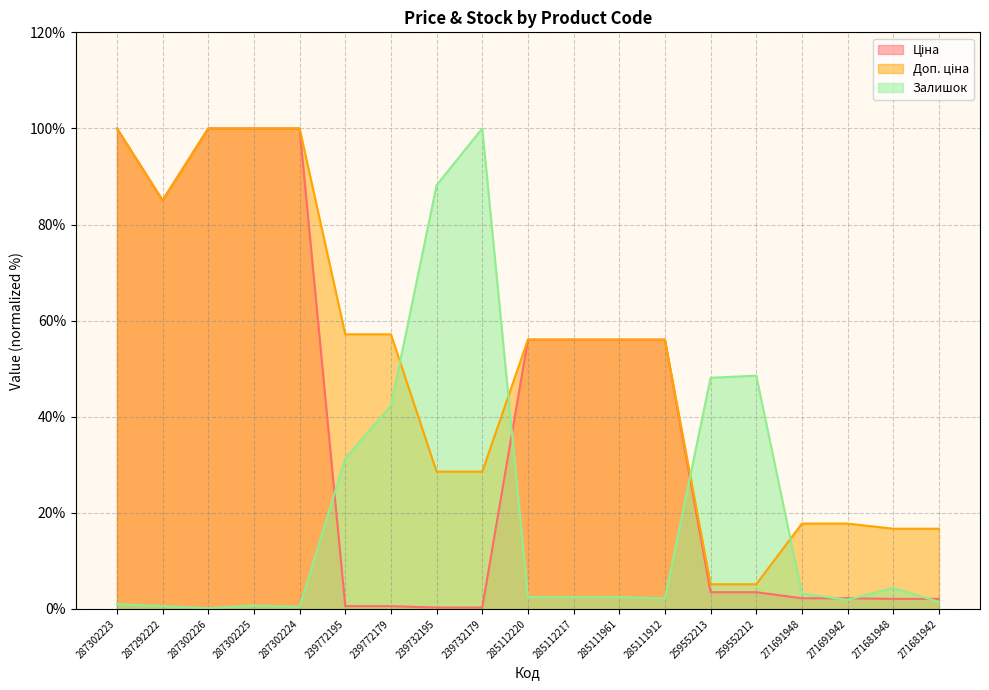

How many lines are shown in the chart?

3